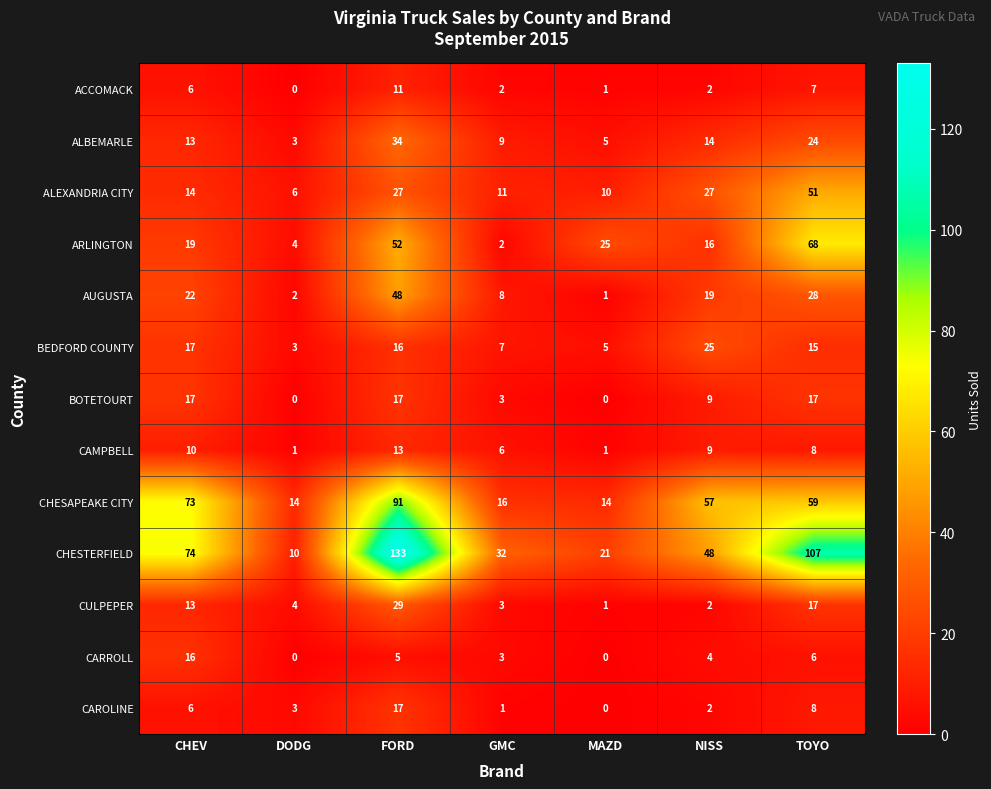

The ALBEMARLE series shows 12 at FORD. True or false?

False